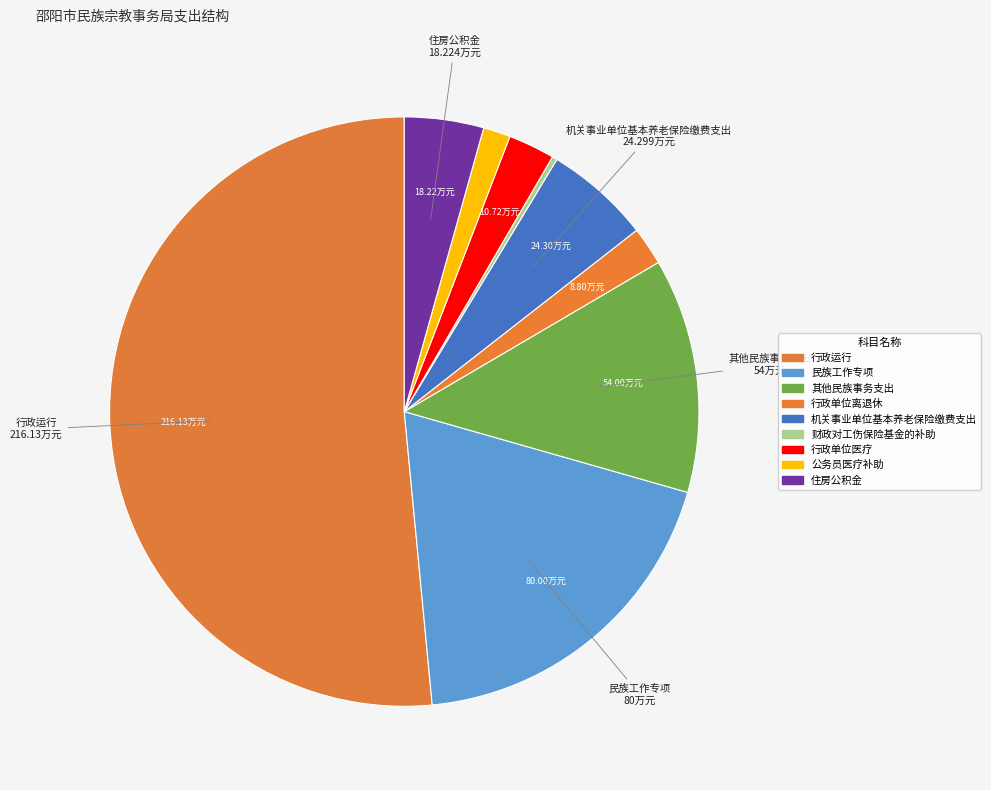

Combined, do 财政对工伤保险基金的补助 and 公务员医疗补助 account for over 50%?

No